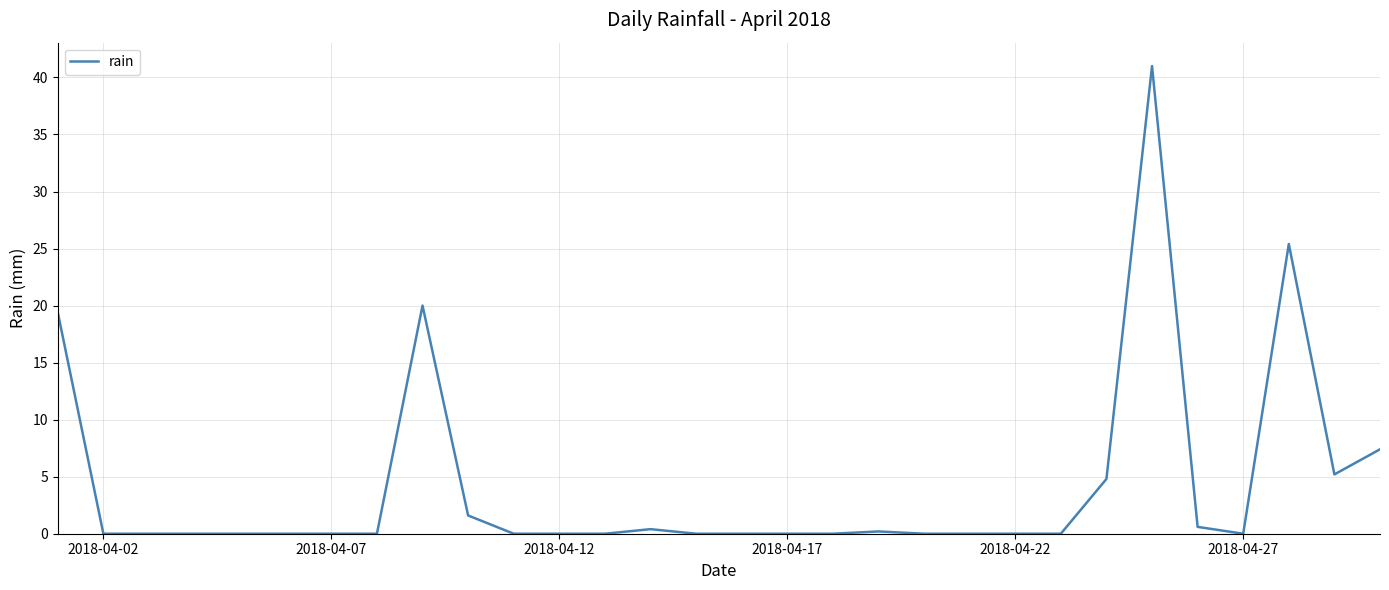

What is the maximum value shown in the chart?

41.0